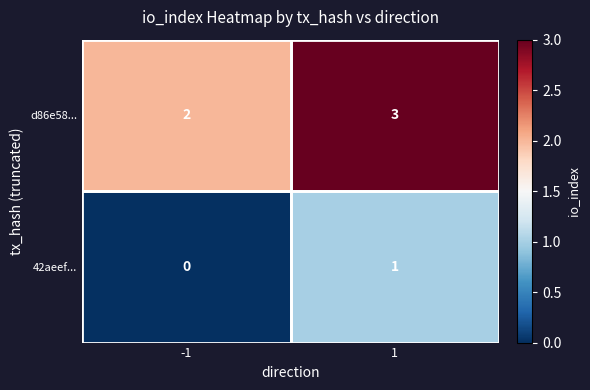

How many data points in d86e58... are less than 3?

1